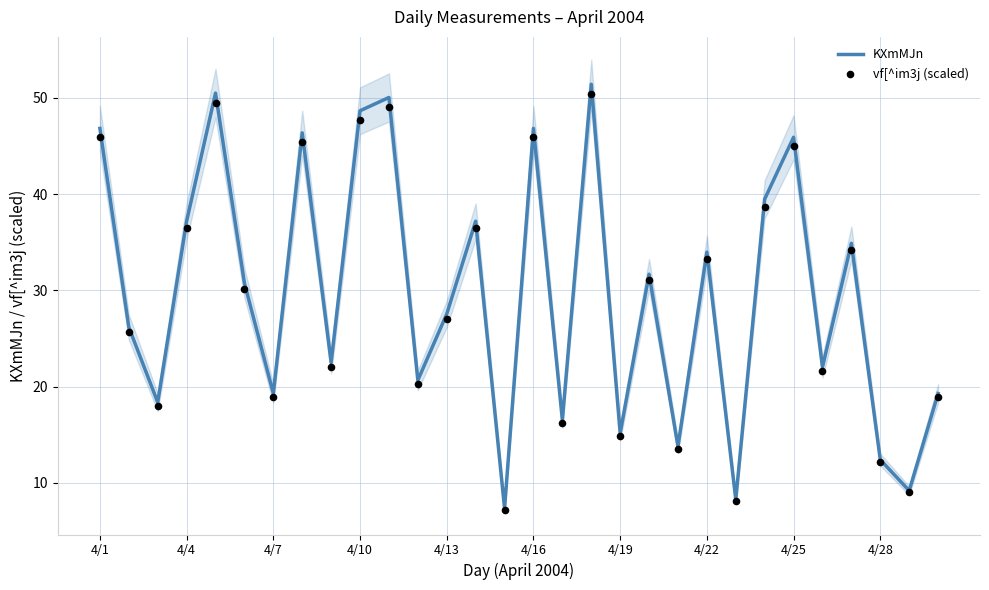

Which series contains the highest Y value?

KXmMJn